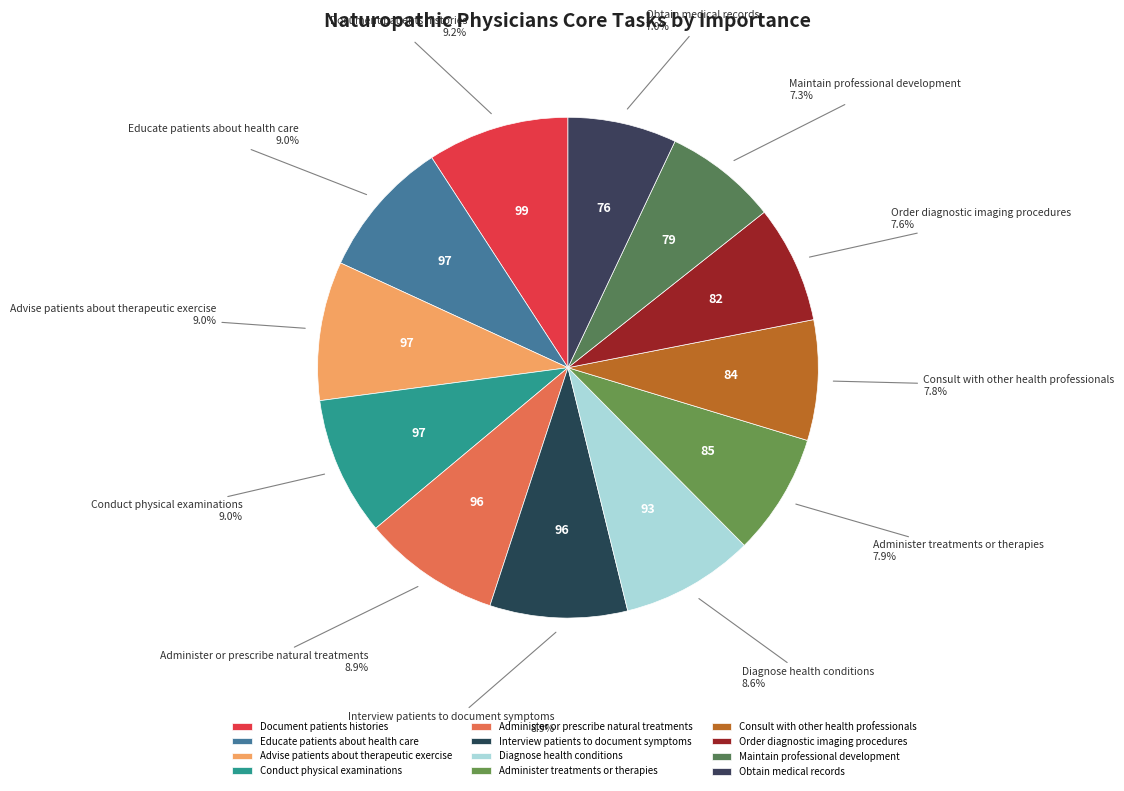

Approximately how many times larger is the value at Diagnose health conditions compared to Administer treatments or therapies?

1.1